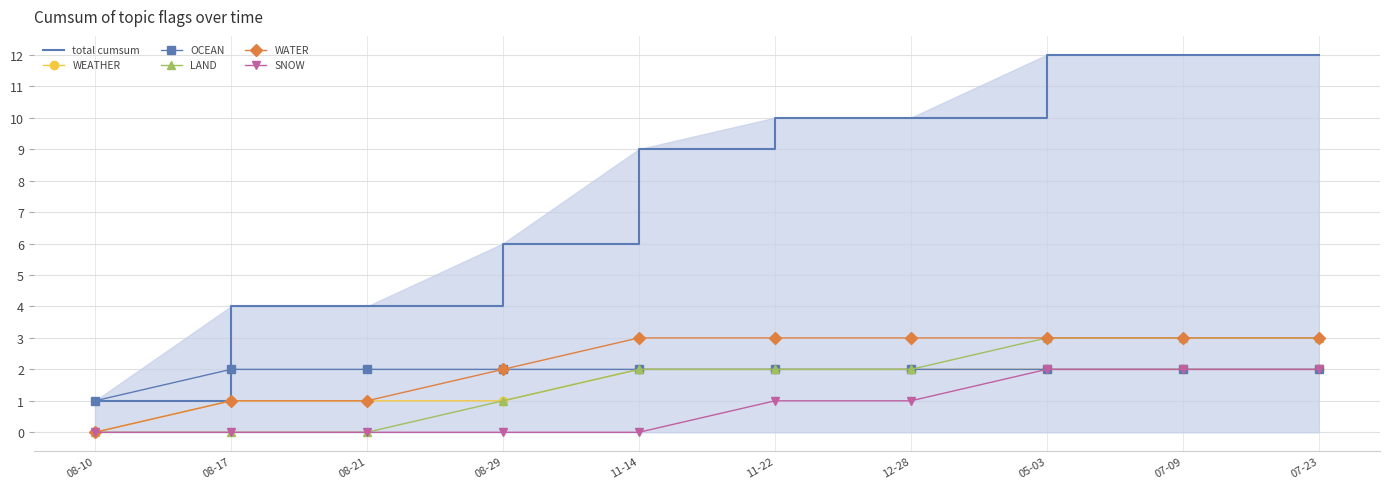

How many distinct data groups are displayed?

6